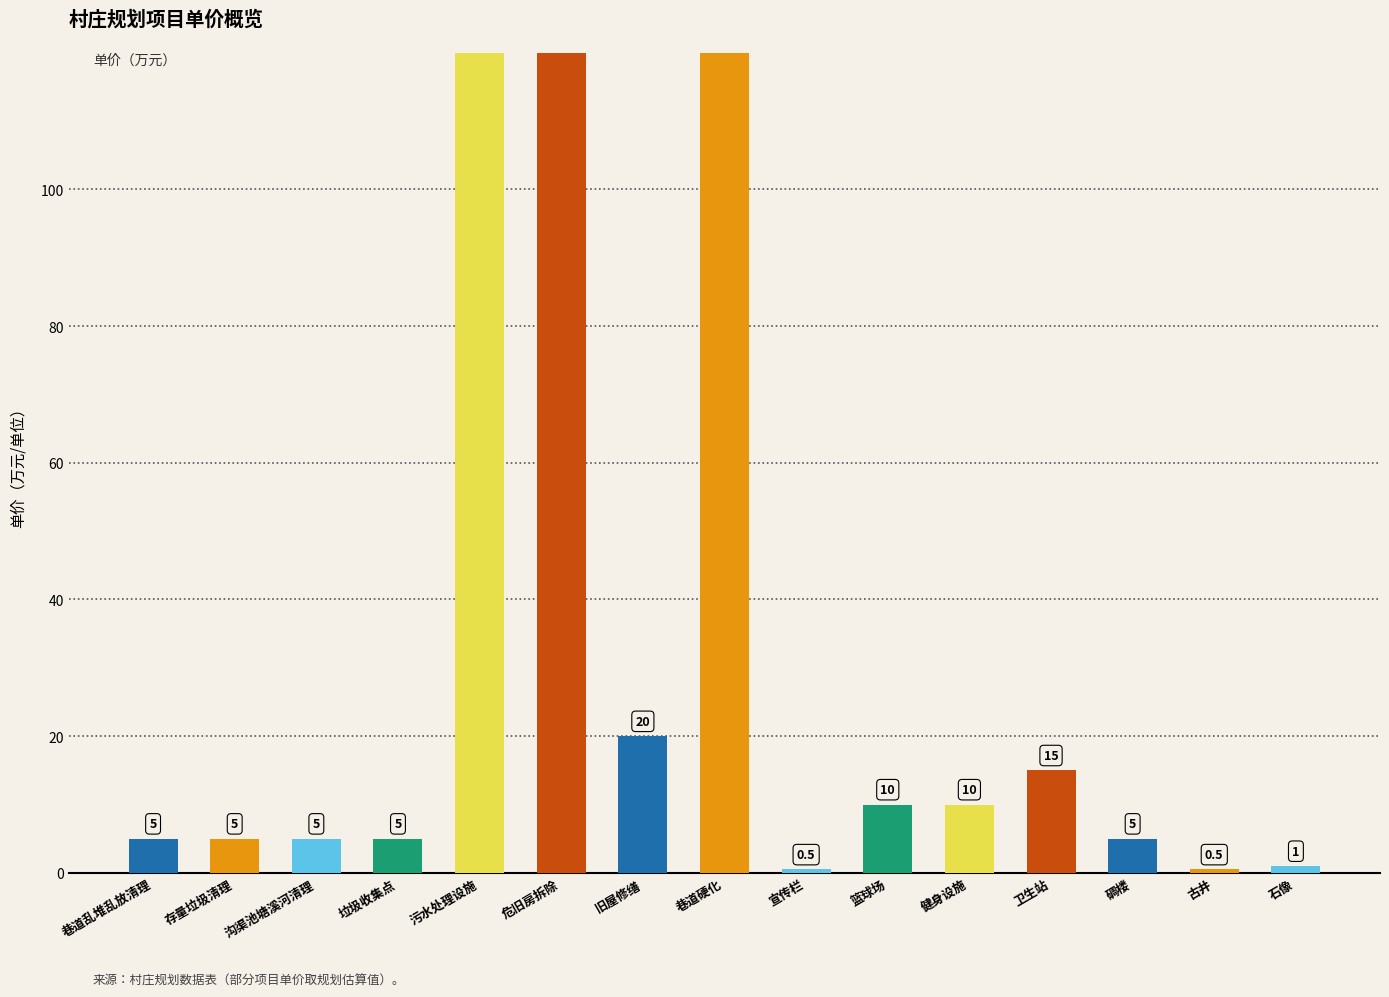

What is the sum of all values?

2532.0